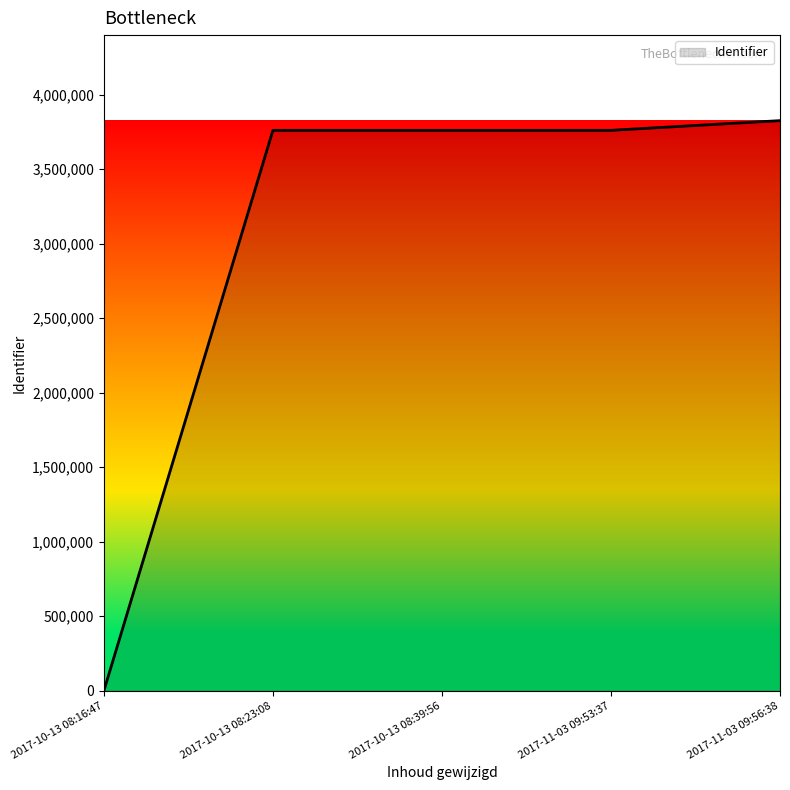

Where is the data nearest to the value 1912845?

2017-10-13 08:23:08